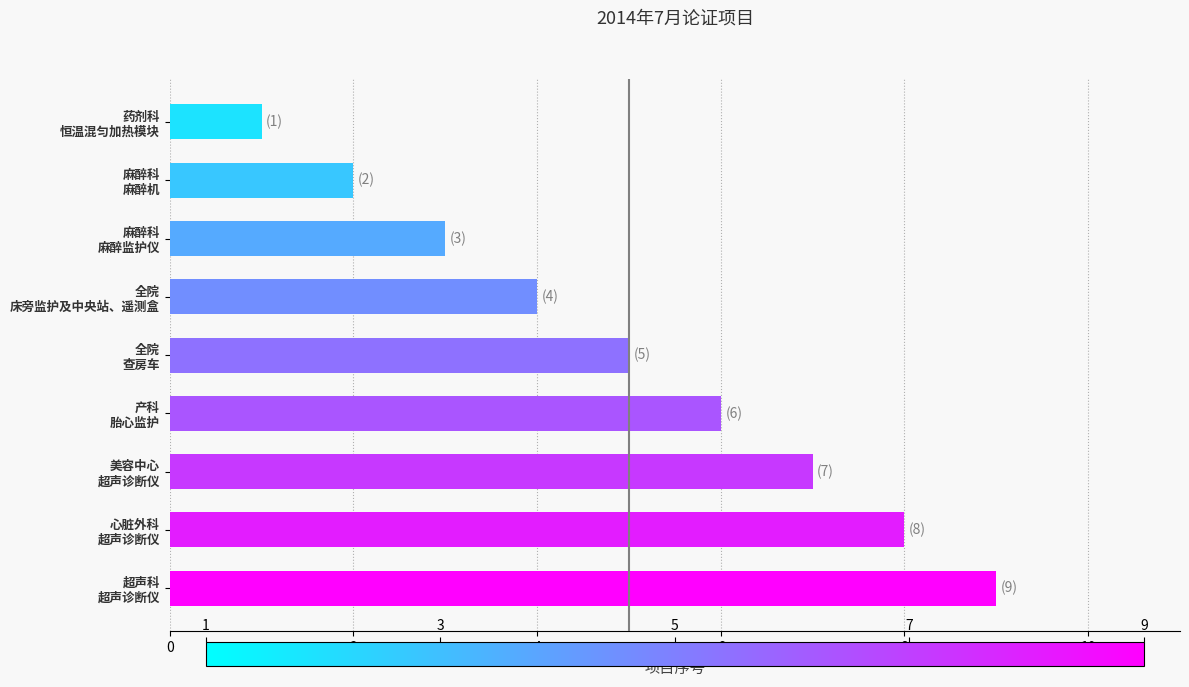

What is the greatest value displayed?

9